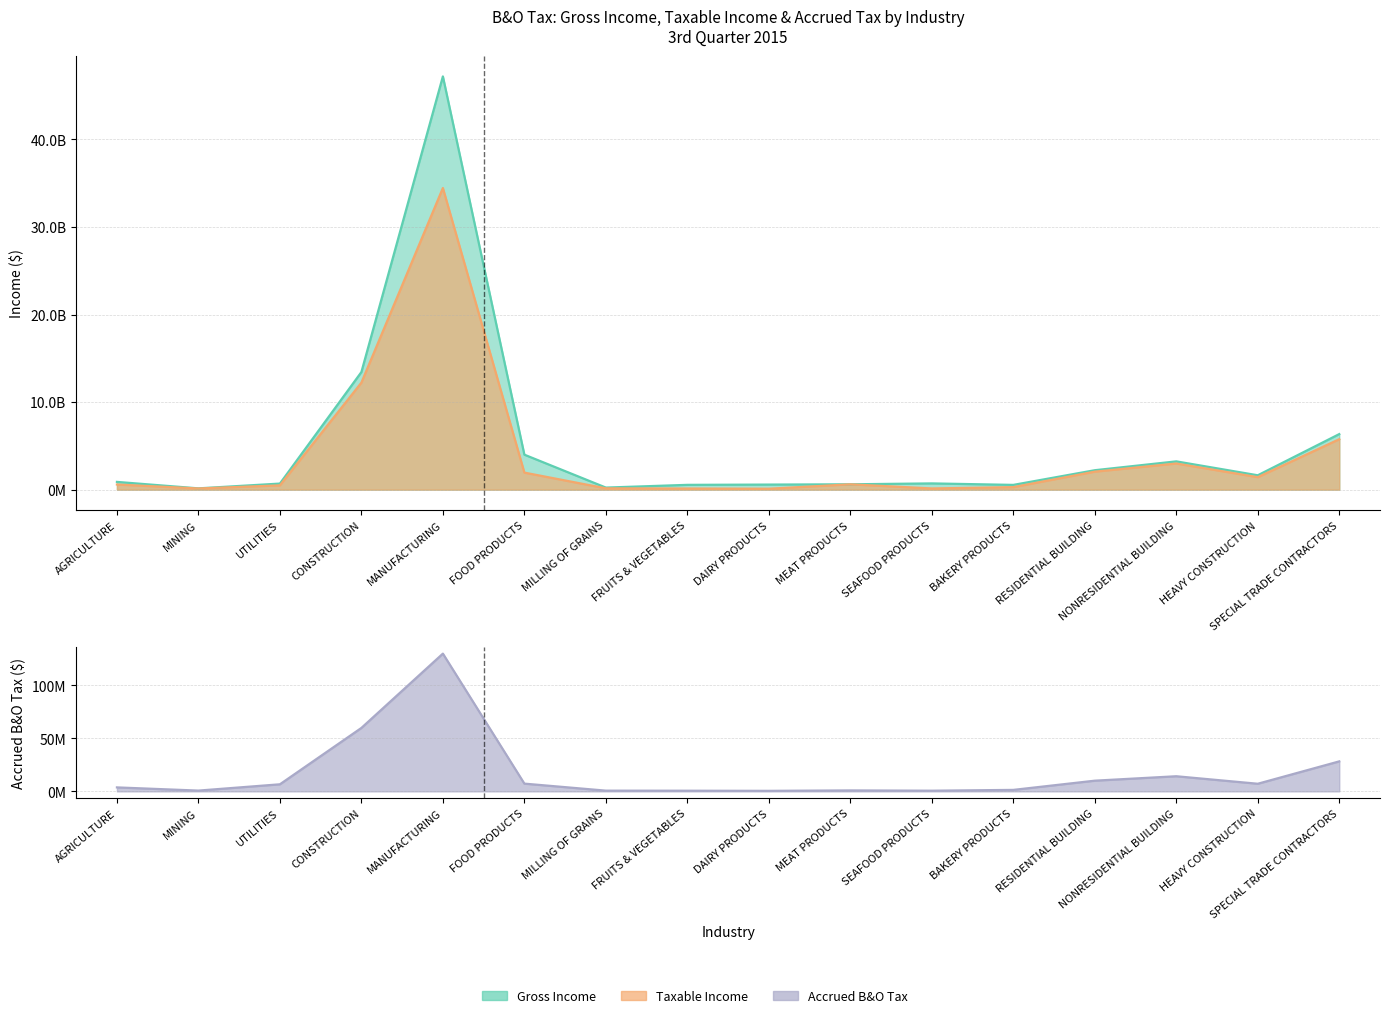

What are all the series names shown in the legend?

Gross Income, Taxable Income, Accrued B&O Tax